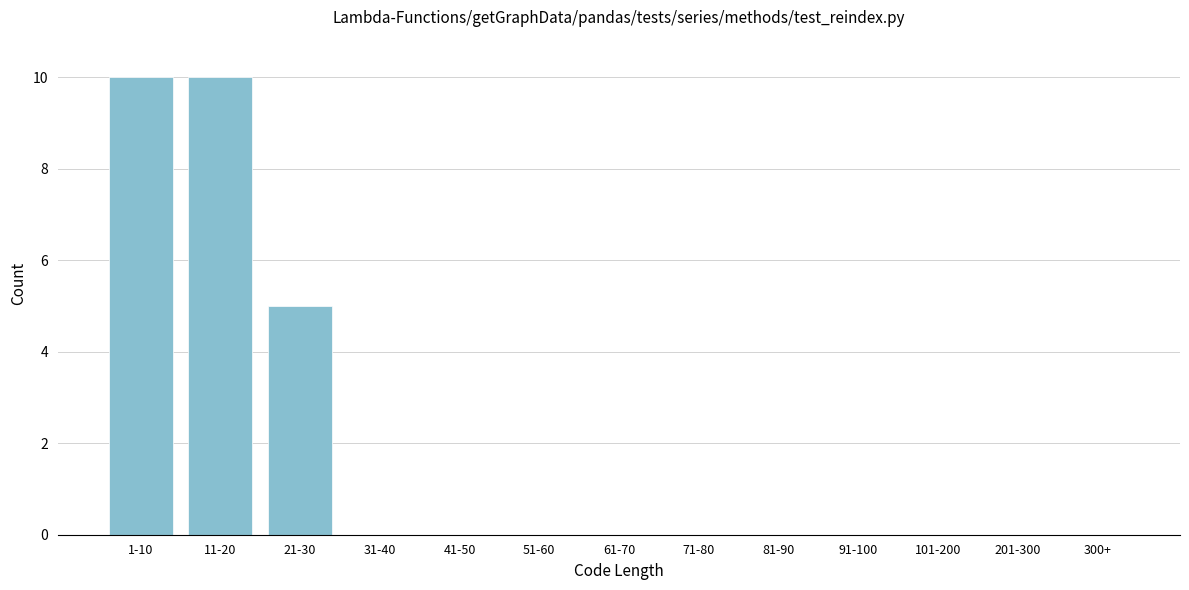

Reading left to right, list all the values displayed in this chart.

1-10=10	11-20=10	21-30=5	31-40=0	41-50=0	51-60=0	61-70=0	71-80=0	81-90=0	91-100=0	101-200=0	201-300=0	300+=0